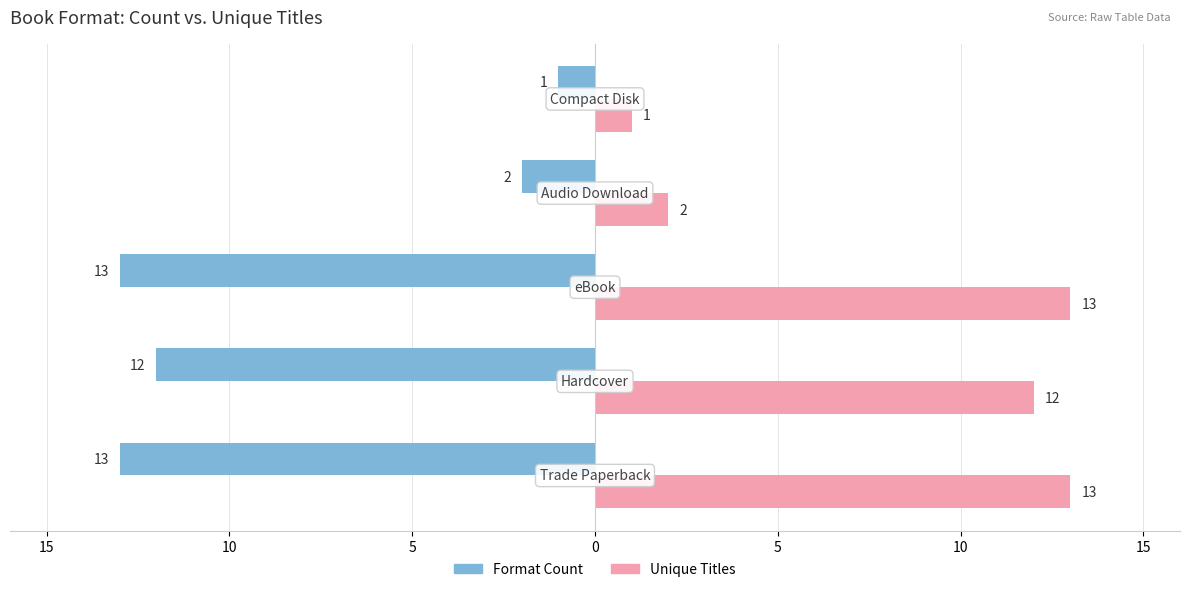

What are all the series names shown in the legend?

Format Count, Unique Titles